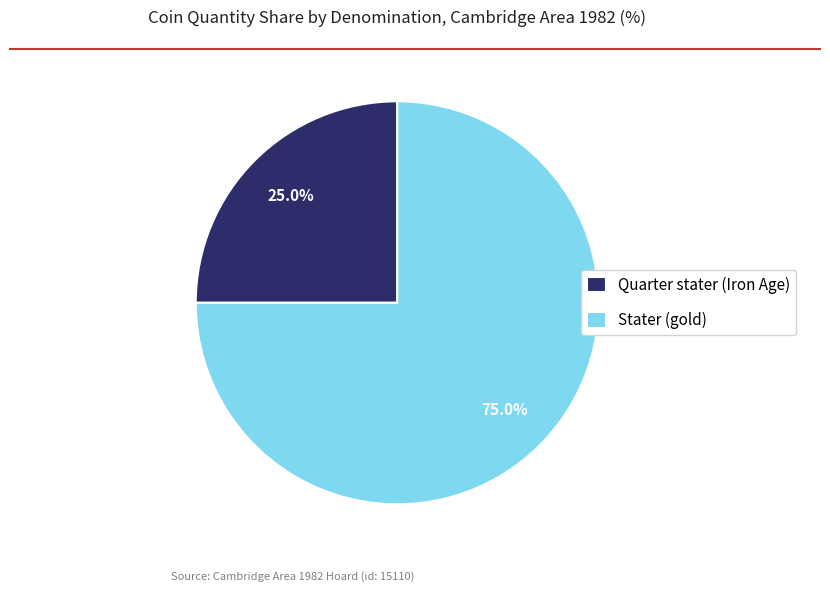

The Quarter stater (Iron Age) slice represents 25% of the pie. True or false?

True